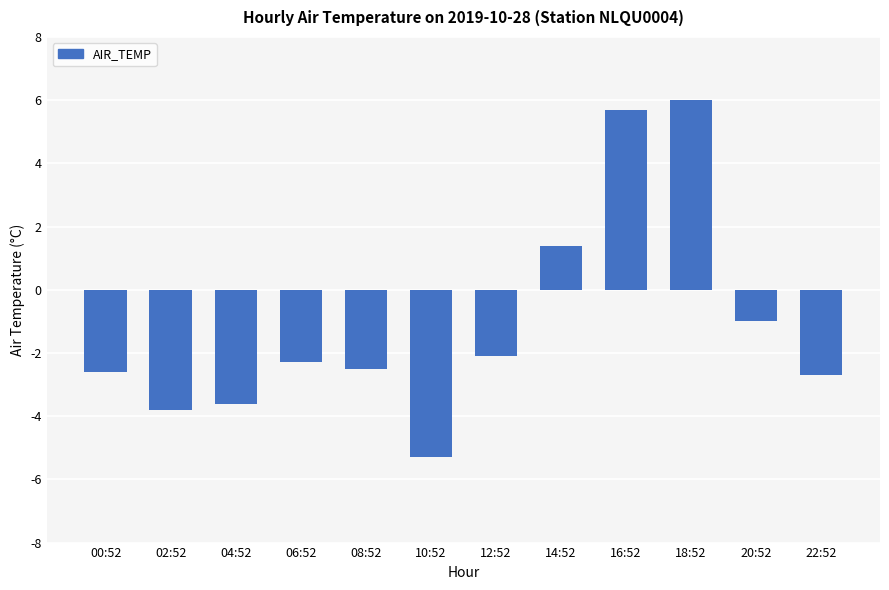

Where is the data nearest to the value 0?

20:52